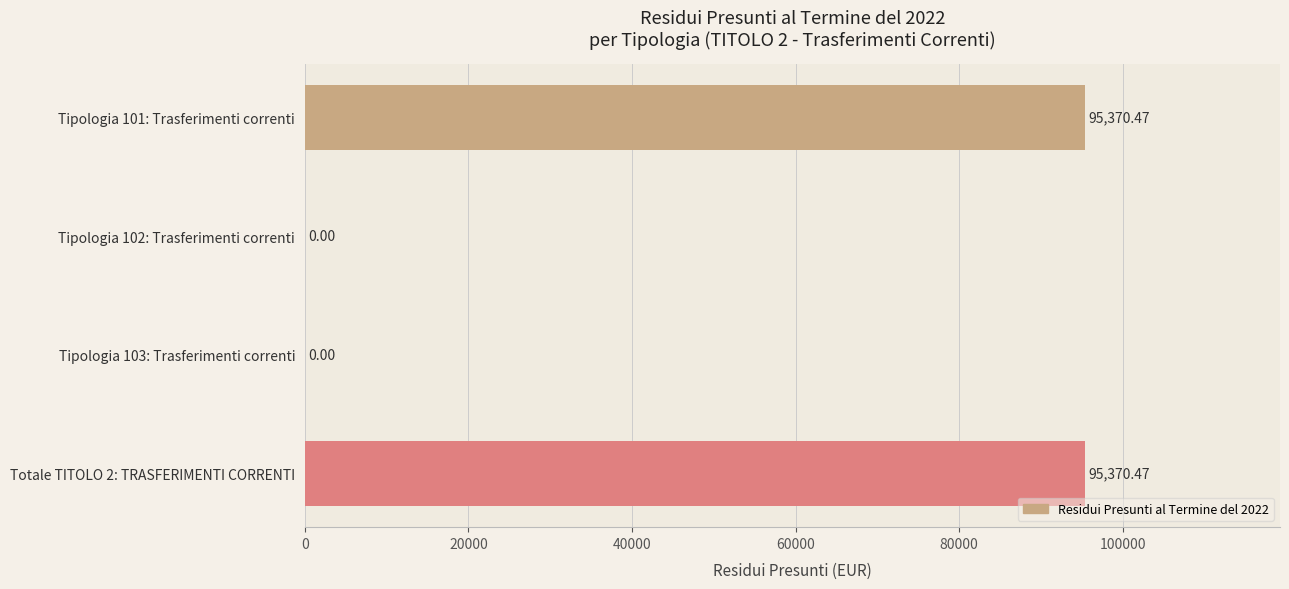

What is the sum of the values at Tipologia 103: Trasferimenti correnti and Tipologia 101: Trasferimenti correnti?

95370.5